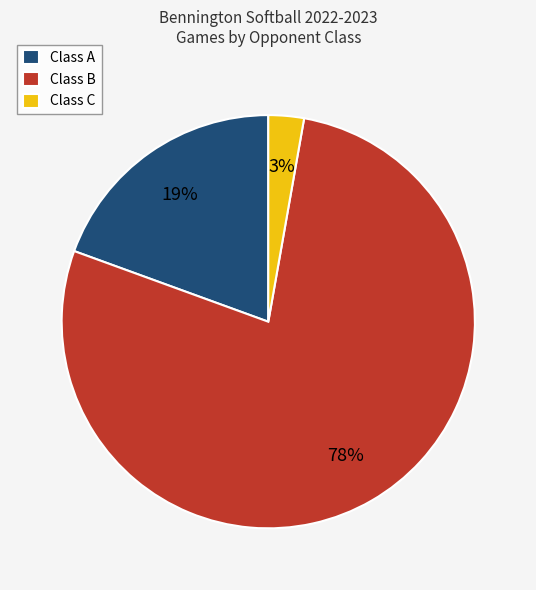

Rank the categories by value from highest to lowest.

Class B, Class A, Class C